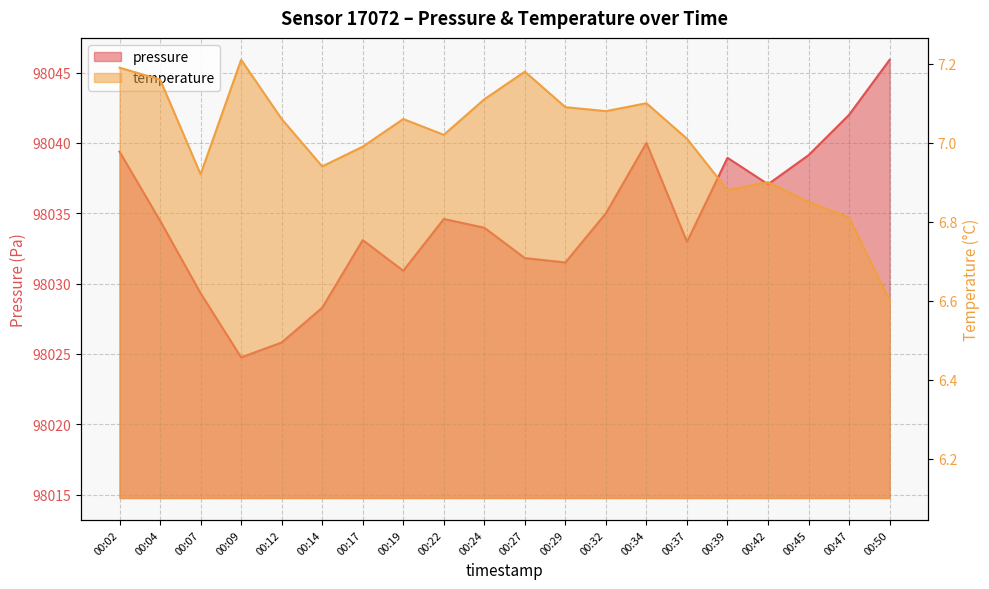

What is the value of the pressure point at the 17th from the left?

98037.1